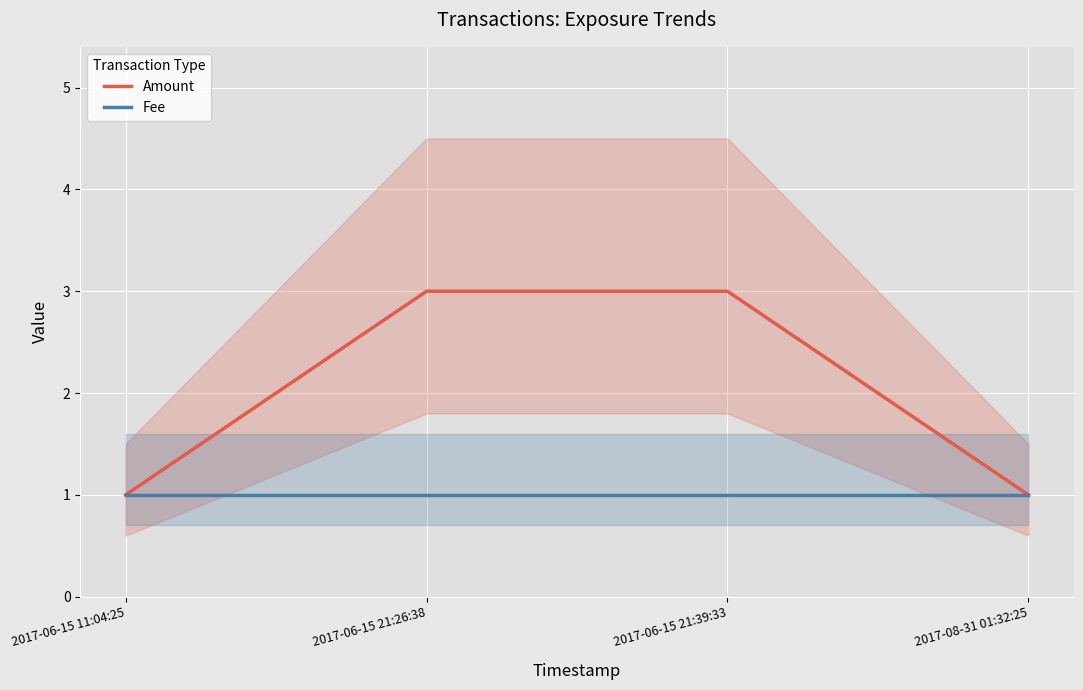

True or false: Fee and Amount cross at least once.

False